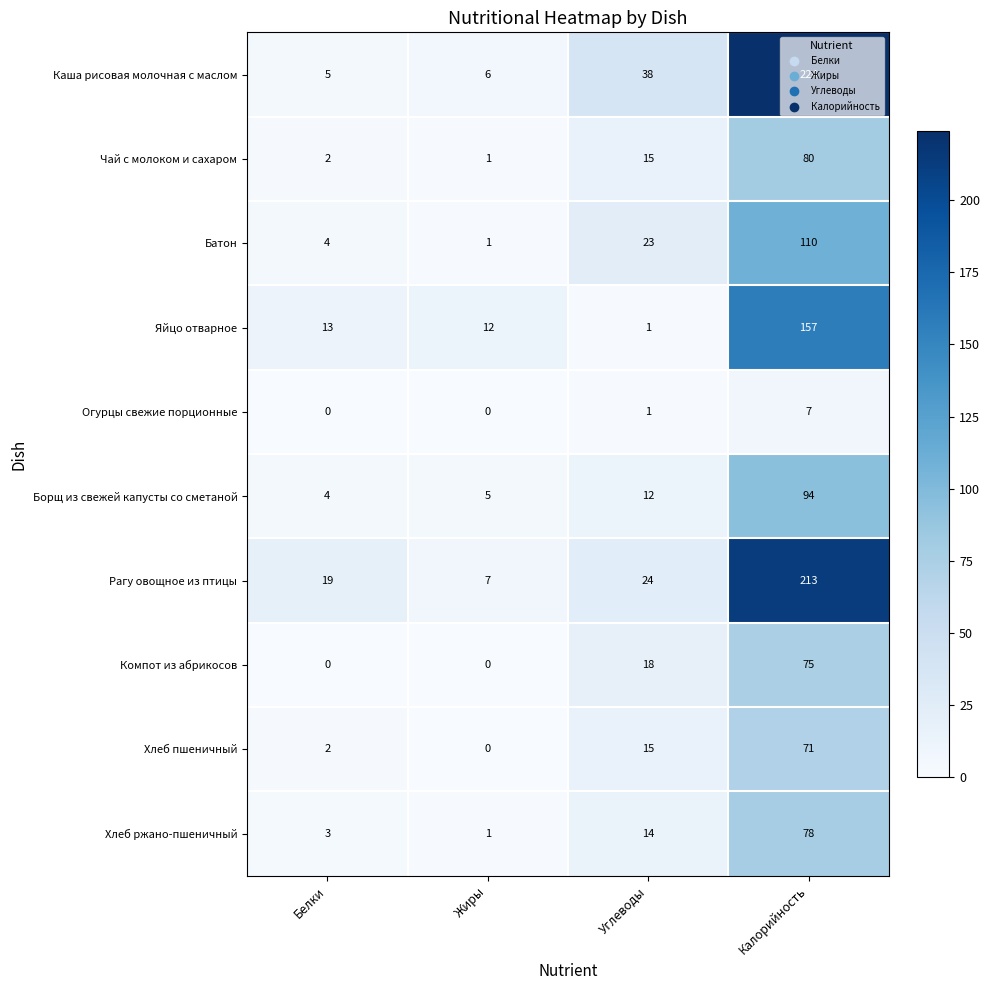

Where is Батон nearest to the value 55?

Углеводы